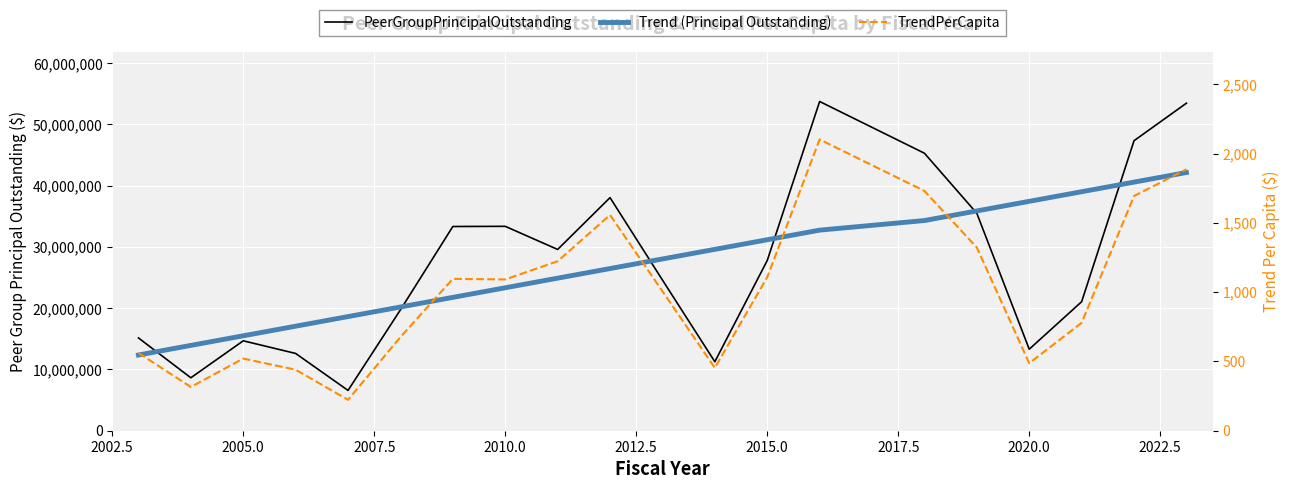

Is the value of Trend (PeerGroupPrincipalOutstanding) at 2015.0 greater than the value of TrendPerCapita at 10?

Yes